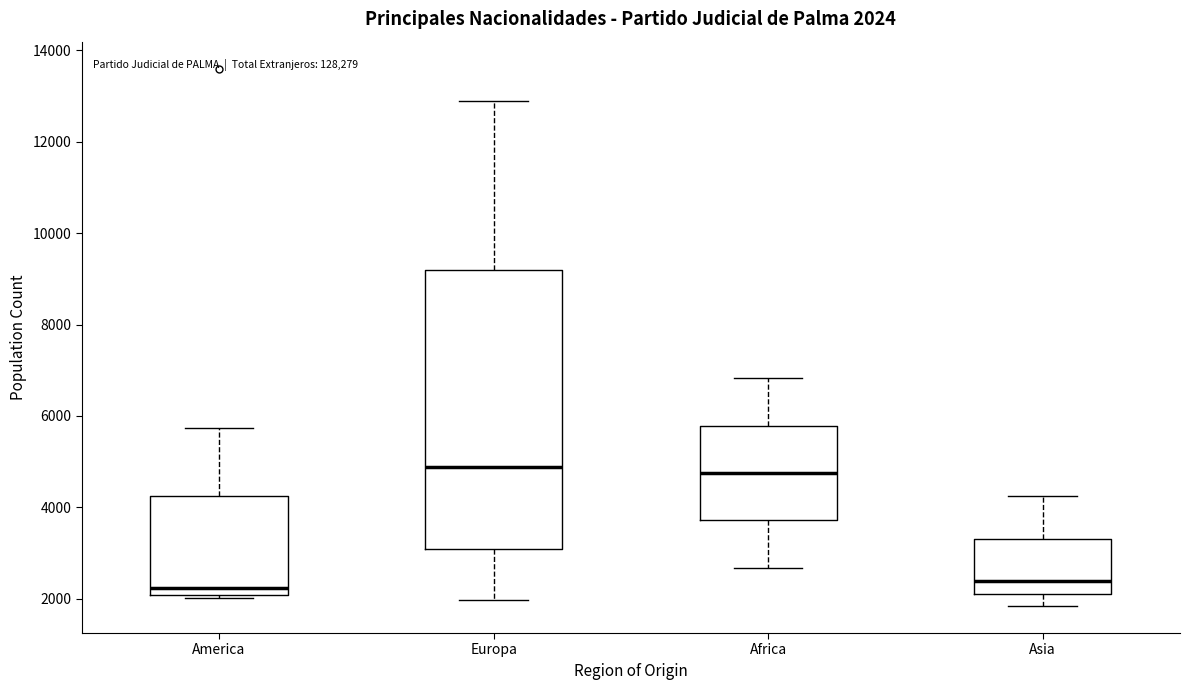

Which box is the tallest, from its lower edge to its upper edge?

Europa